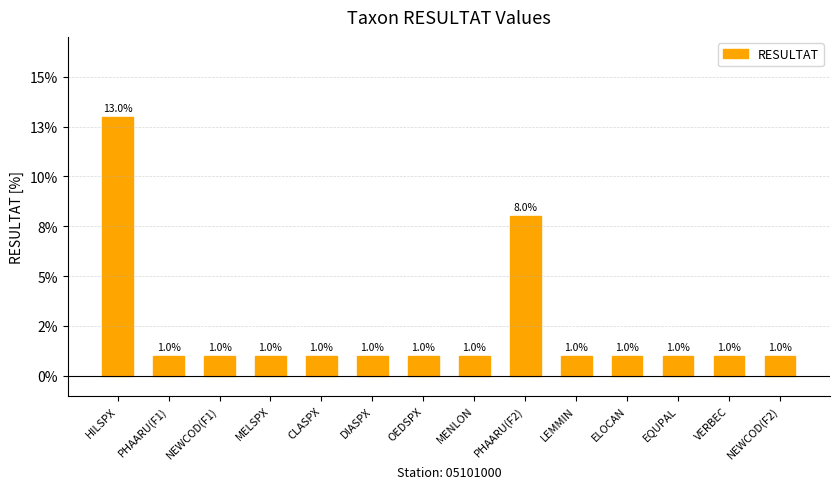

Where is the data nearest to the value 0?

PHAARU(F1)